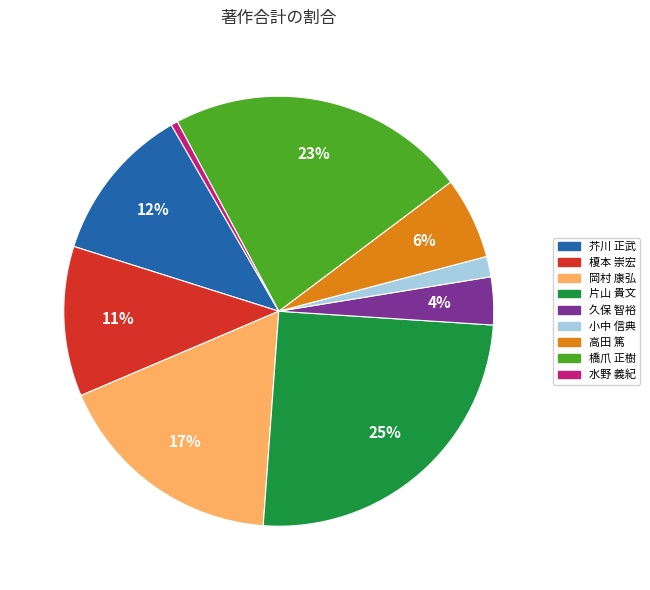

True or false: 橋爪 正樹 accounts for 13% of the total.

False